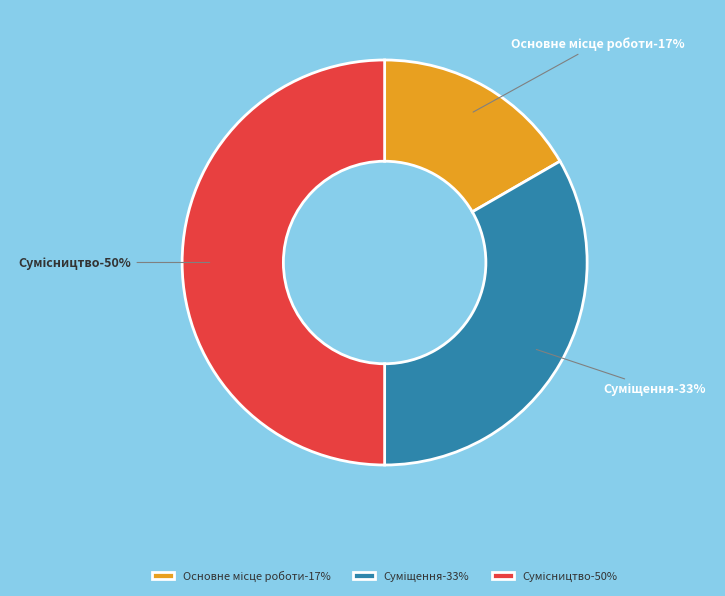

Approximately how many times larger is the value at Основне місце роботи compared to Сумісництво?

0.3